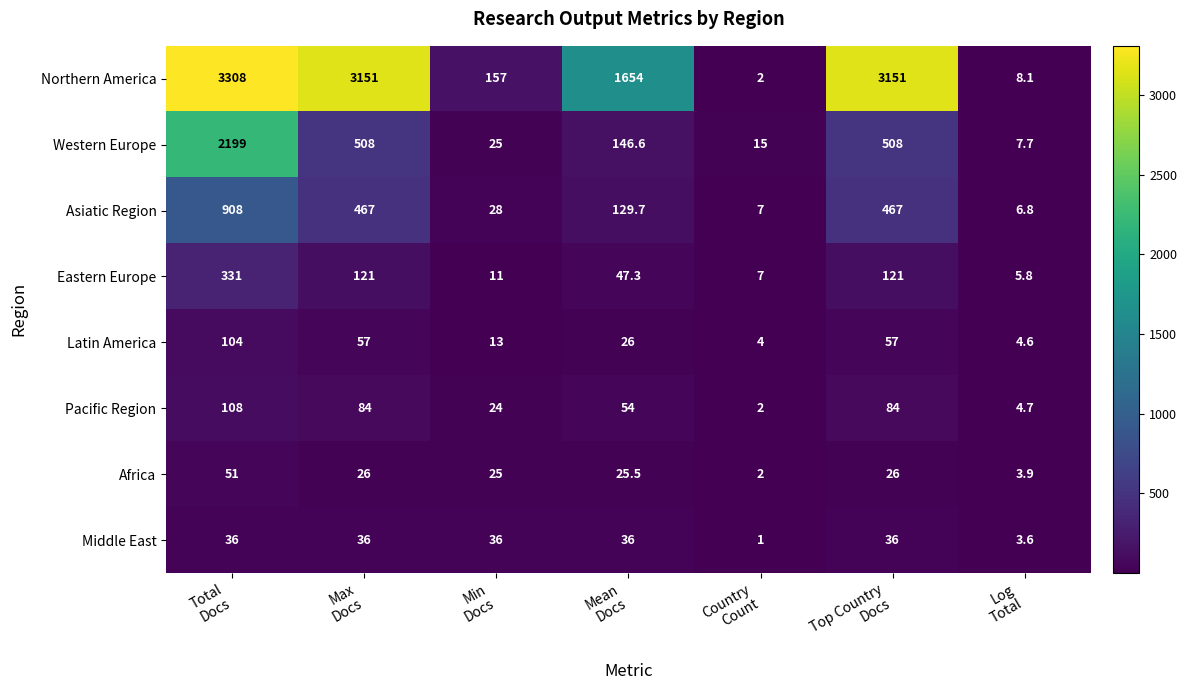

Between Total
Docs and Top Country
Docs, which series saw the biggest shift?

Western Europe